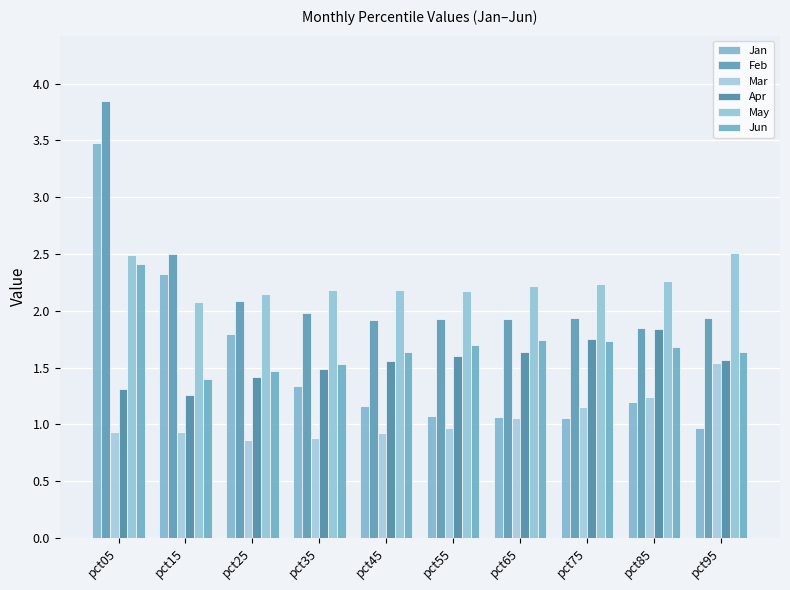

What is the total value across all series at pct85?

10.1